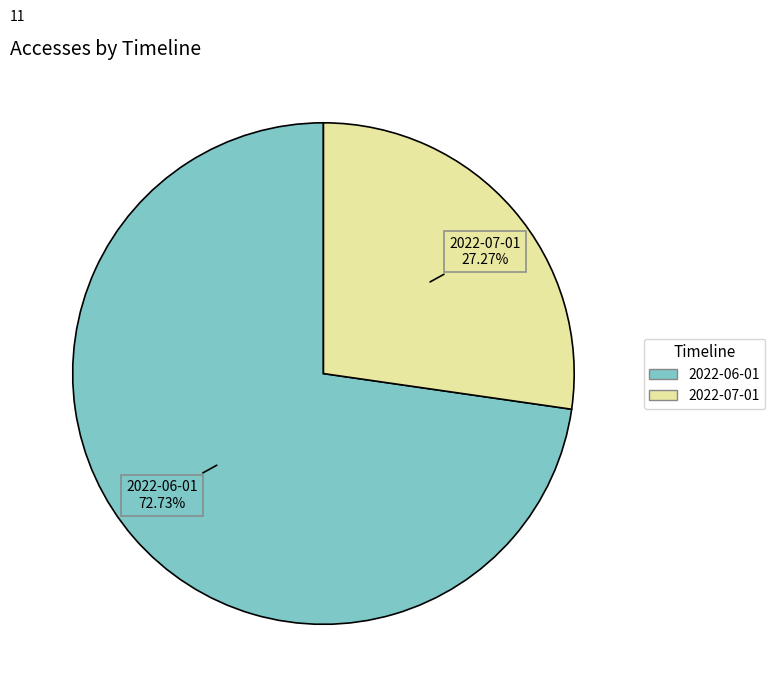

Is there a majority slice in this chart?

Yes